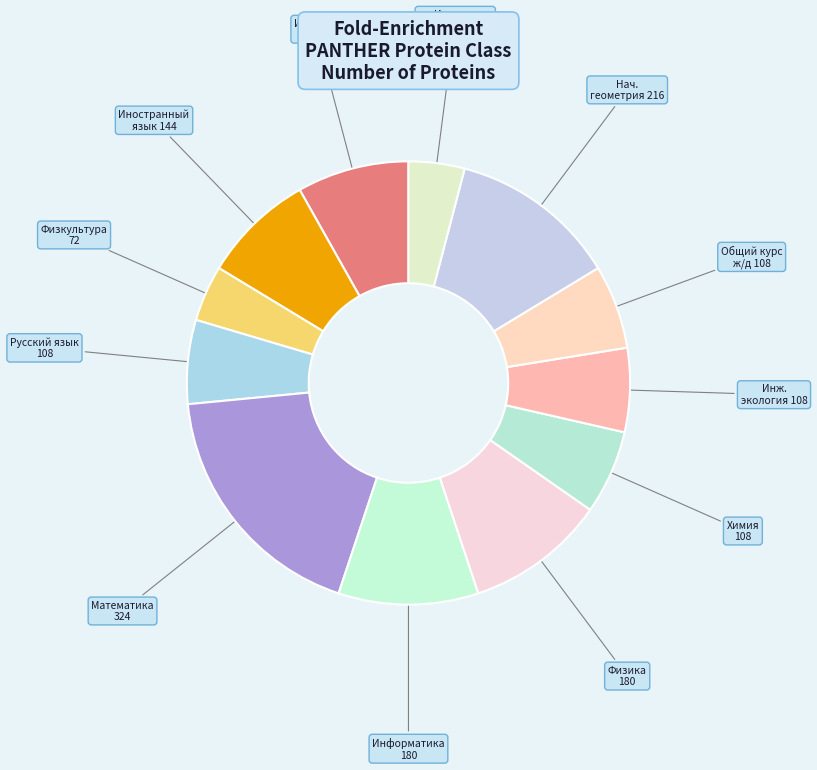

How many segments does this pie chart have?

12